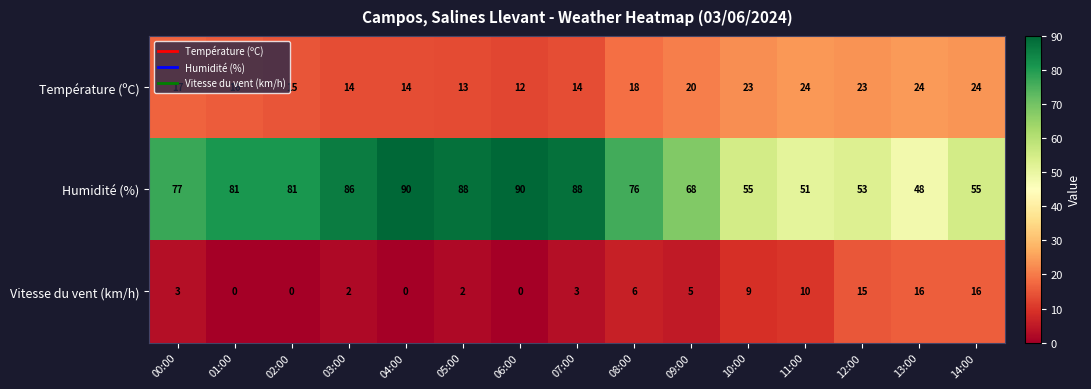

Where is Vitesse du vent (km/h) nearest to the value 8?

10:00